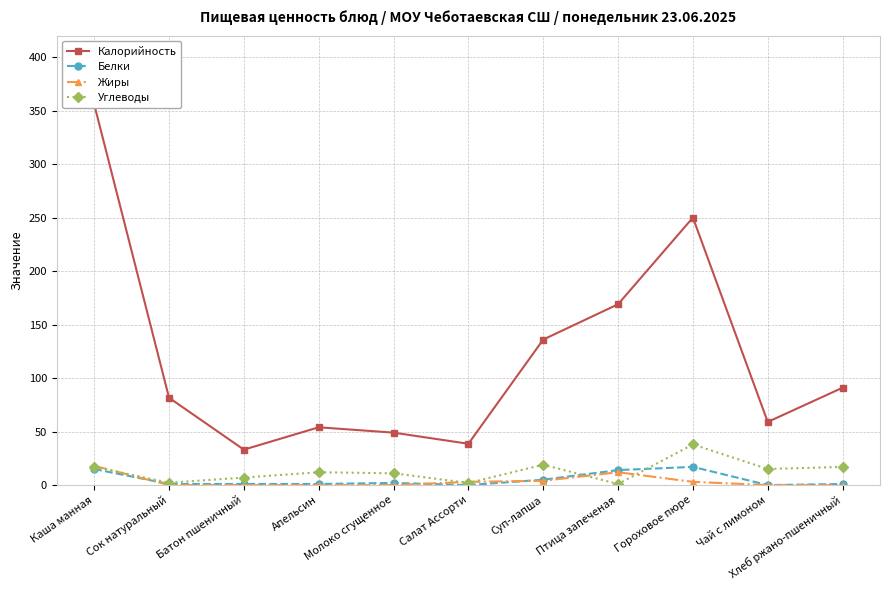

How many interior local valleys does the Калорийность series have?

3